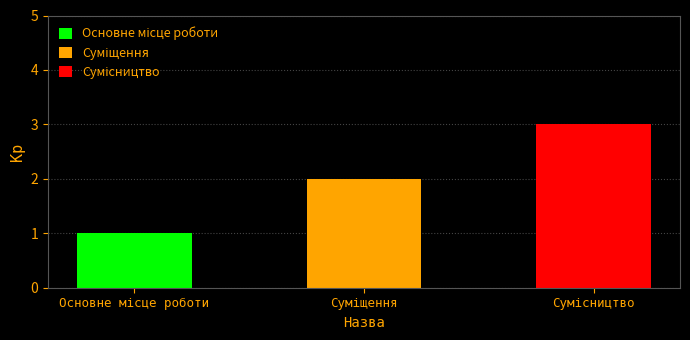

What is the label of the 2nd bar from the right?

Суміщення